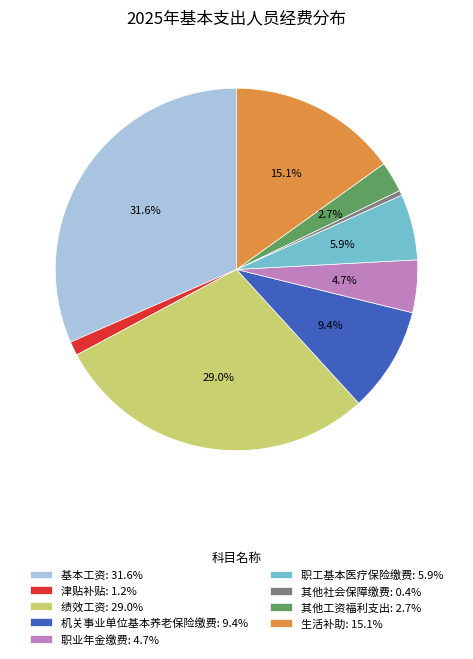

Combined, what portion of the pie is 机关事业单位基本养老保险缴费: 9.4% and 其他工资福利支出: 2.7%?

12.1%